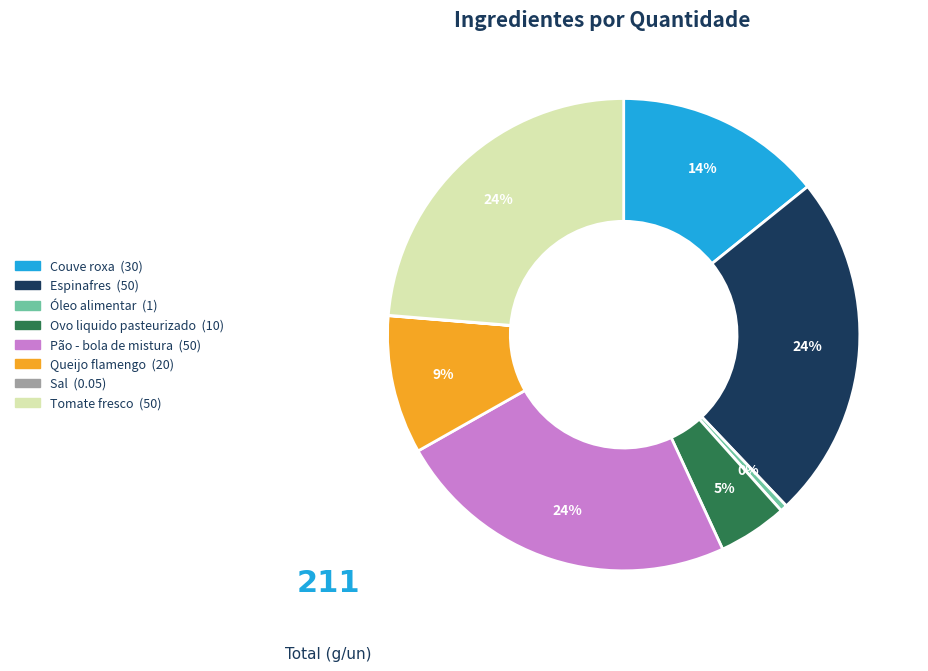

To the nearest percent, what is the average slice percentage?

12%